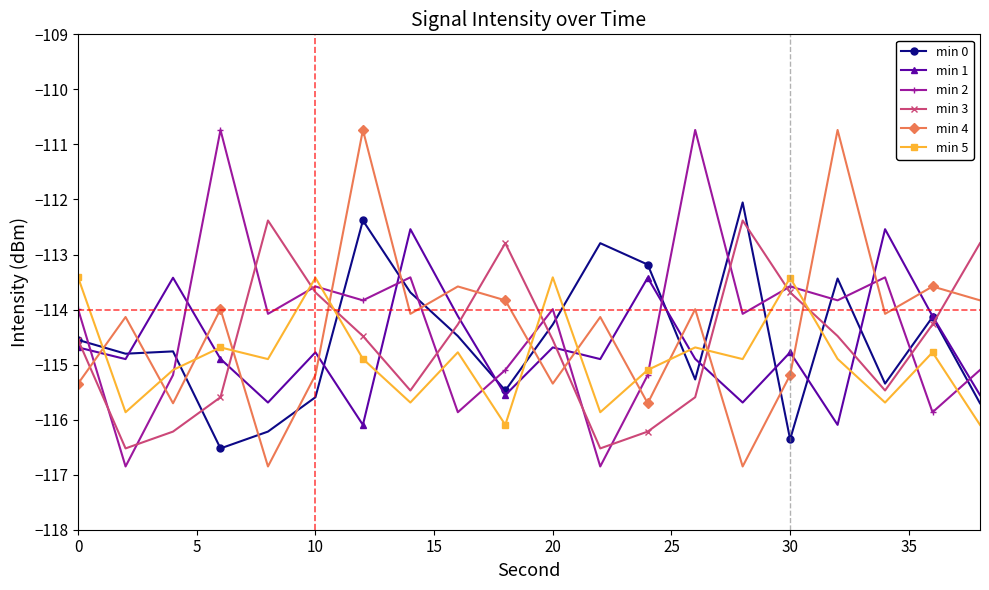

True or false: min 2 and min 5 intersect in this chart.

True